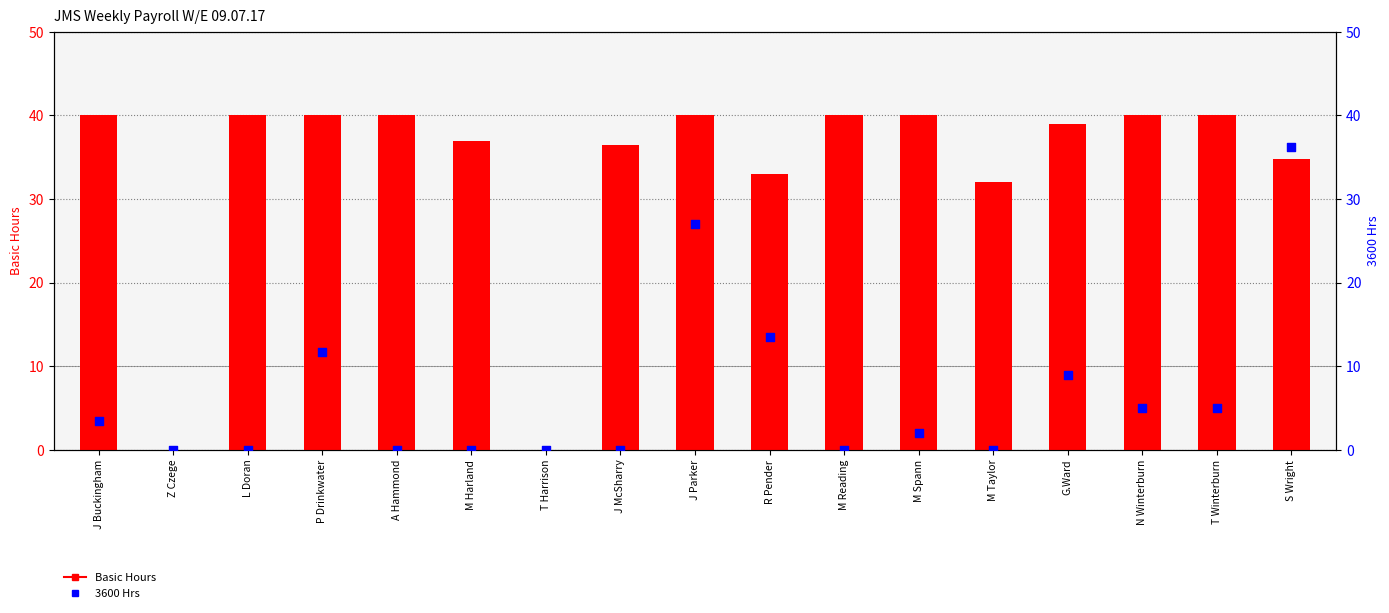

At which category is the sum across all series the highest?

S Wright